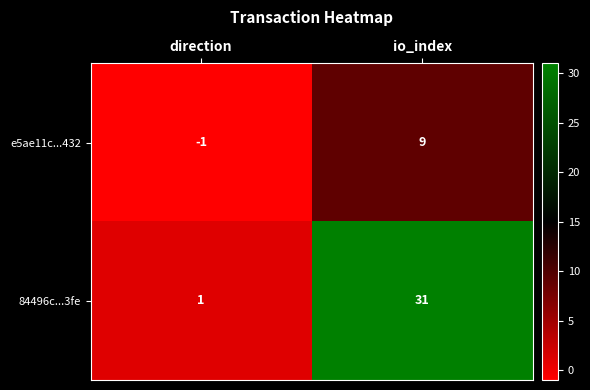

What is the difference between the highest and lowest values at direction?

2